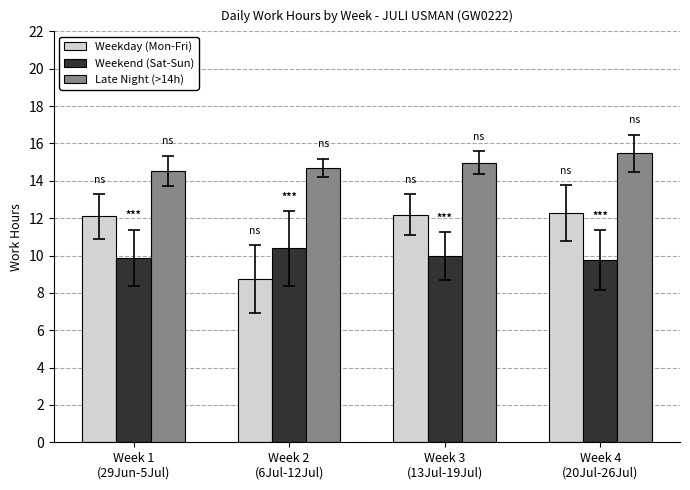

How many groups of bars are there?

4